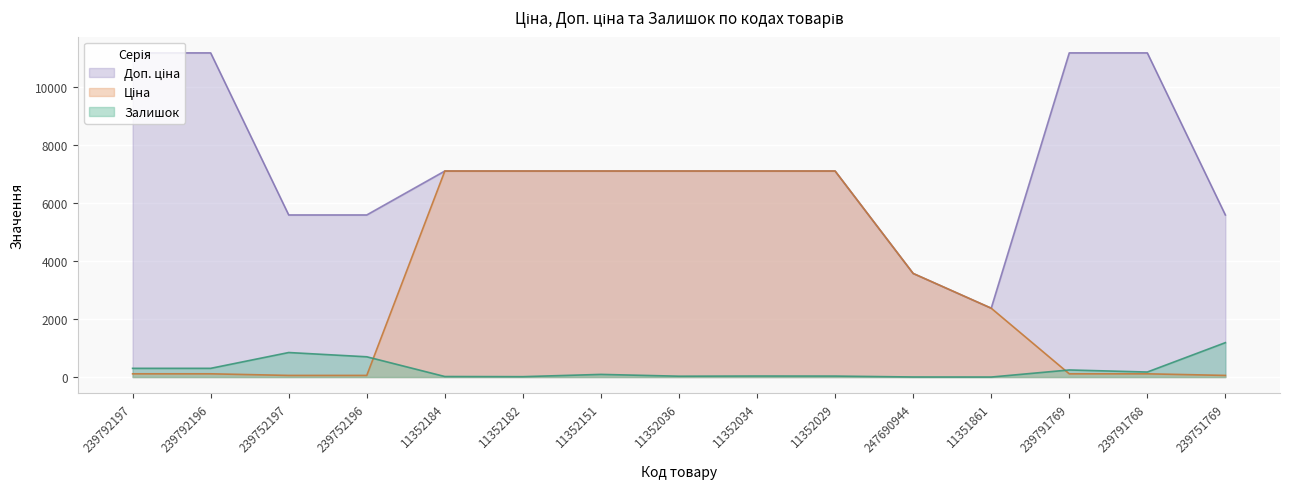

The Залишок series shows 300.0 at 239792196. True or false?

True